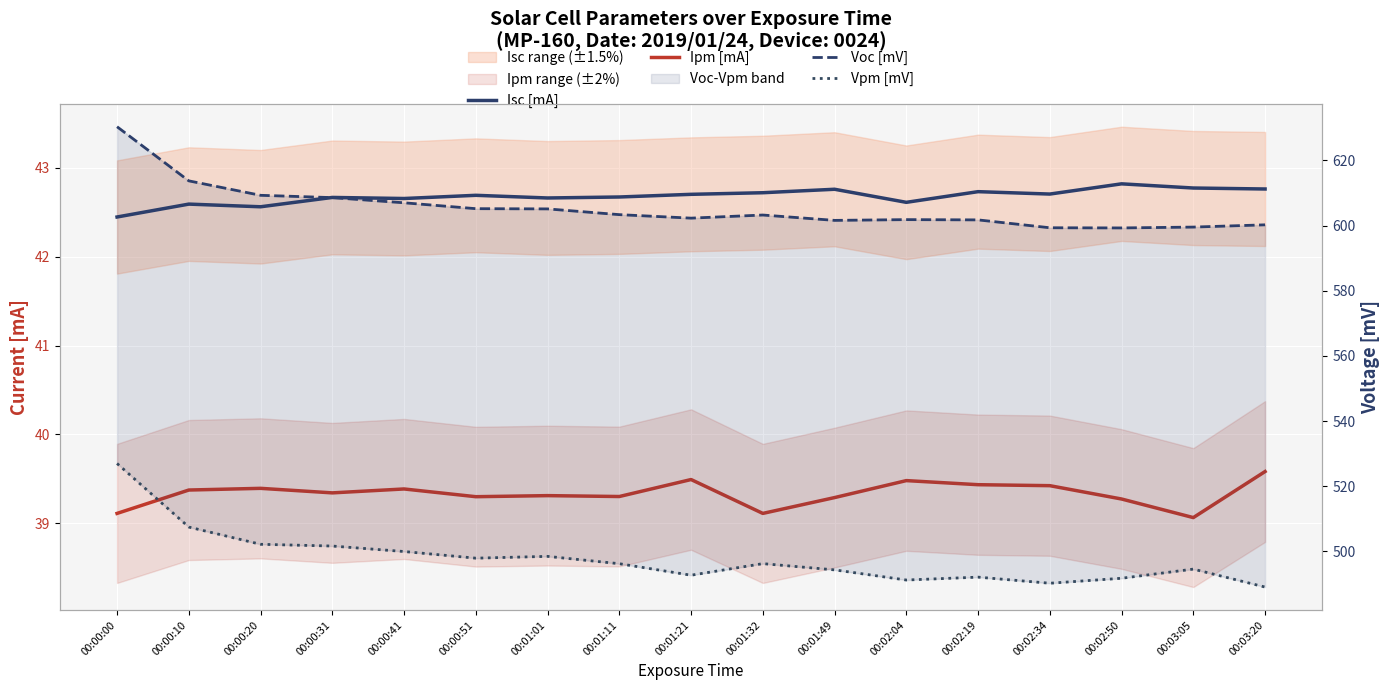

List the series in order of their peak value, lowest first.

Ipm [mA], Isc [mA], Vpm [mV], Voc [mV]